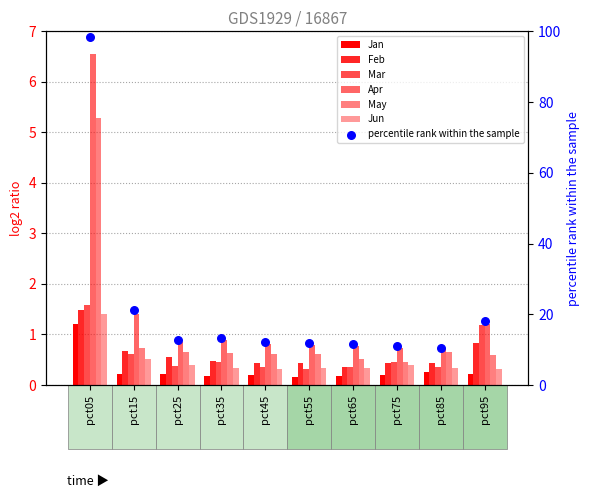

Which series reaches the maximum Y coordinate?

Apr